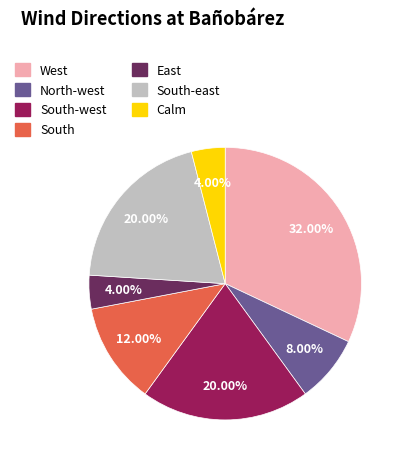

Is there a majority slice in this chart?

No